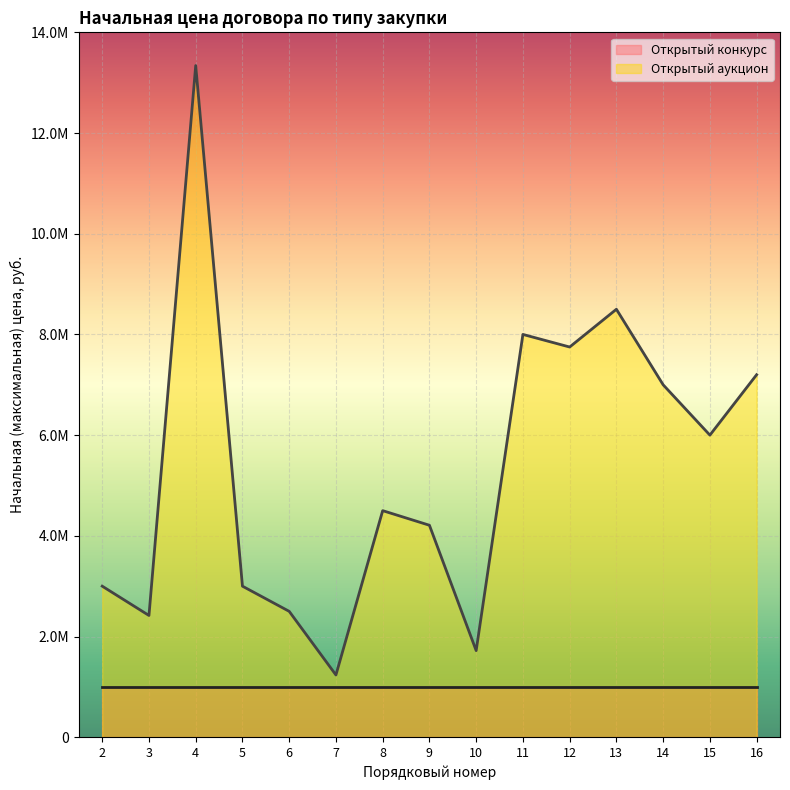

Reading left to right, what are all the values shown in this chart?

2=3000000	3=2418000	4=13340000	5=3000000	6=2500000	7=1236000	8=4500000	9=4210000	10=1720000	11=8000000	12=7750000	13=8500000	14=7000000	15=6000000	16=7200000